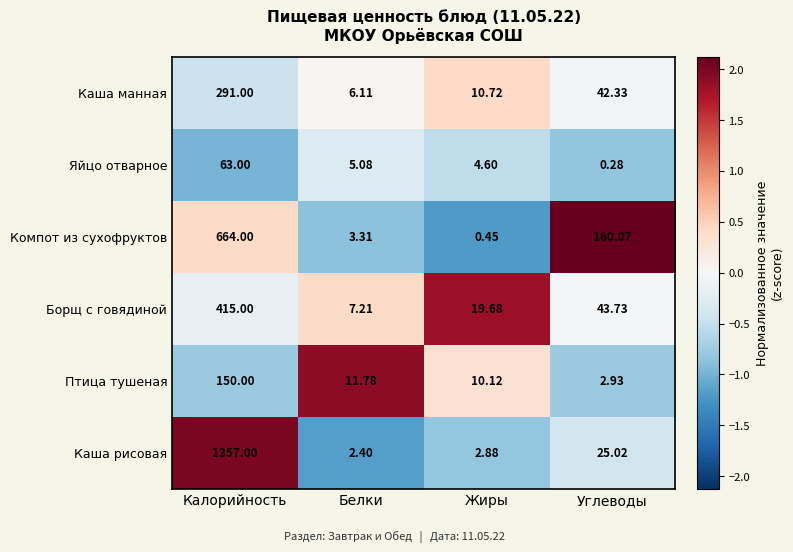

At Белки, list the series in order from largest to smallest.

Птица тушеная, Борщ с говядиной, Каша манная, Яйцо отварное, Компот из сухофруктов, Каша рисовая